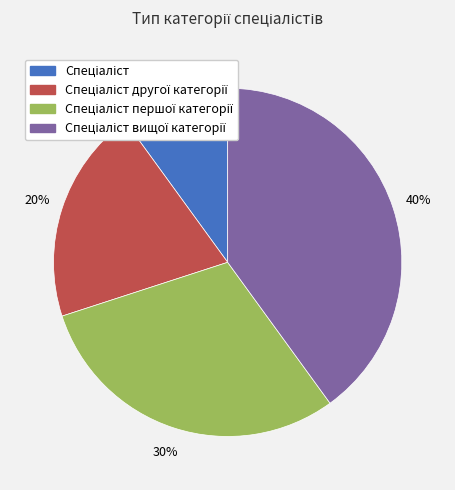

Does any single category account for the majority?

No